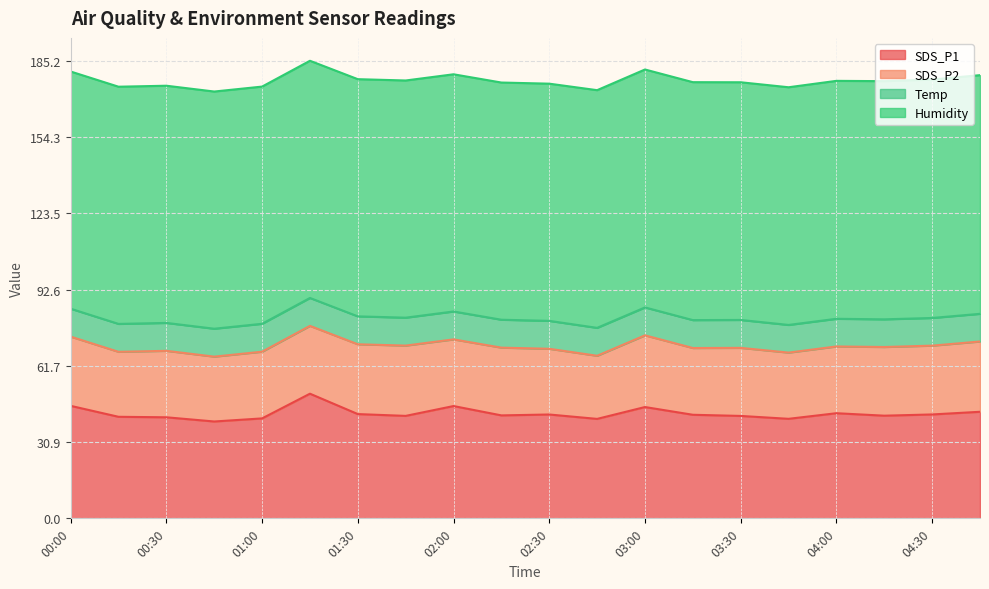

What is the label of the 14th point from the right?

01:30